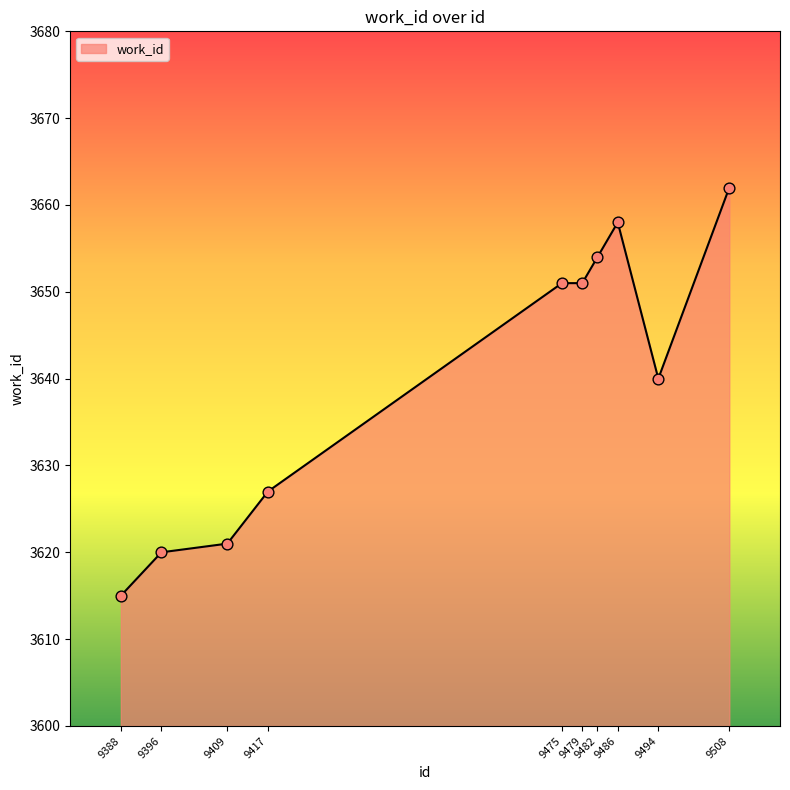

Which has a higher value, 9417 or 9486?

9486